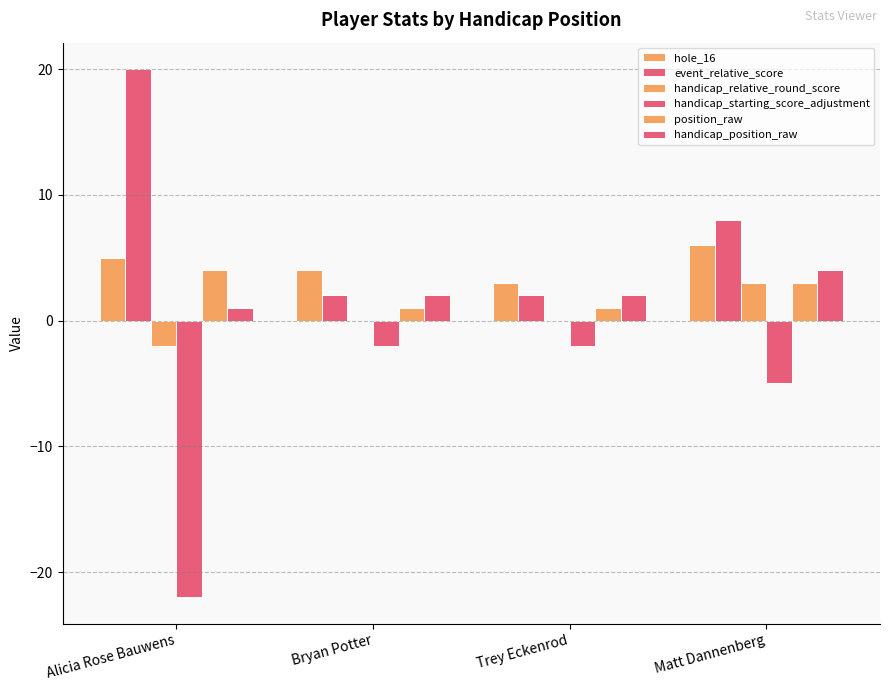

Reading left to right, list all the values displayed in this chart.

hole_16: Alicia Rose Bauwens=5	Bryan Potter=4	Trey Eckenrod=3	Matt Dannenberg=6
event_relative_score: Alicia Rose Bauwens=20	Bryan Potter=2	Trey Eckenrod=2	Matt Dannenberg=8
handicap_relative_round_score: Alicia Rose Bauwens=-2	Bryan Potter=0	Trey Eckenrod=0	Matt Dannenberg=3
handicap_starting_score_adjustment: Alicia Rose Bauwens=-22	Bryan Potter=-2	Trey Eckenrod=-2	Matt Dannenberg=-5
position_raw: Alicia Rose Bauwens=4	Bryan Potter=1	Trey Eckenrod=1	Matt Dannenberg=3
handicap_position_raw: Alicia Rose Bauwens=1	Bryan Potter=2	Trey Eckenrod=2	Matt Dannenberg=4